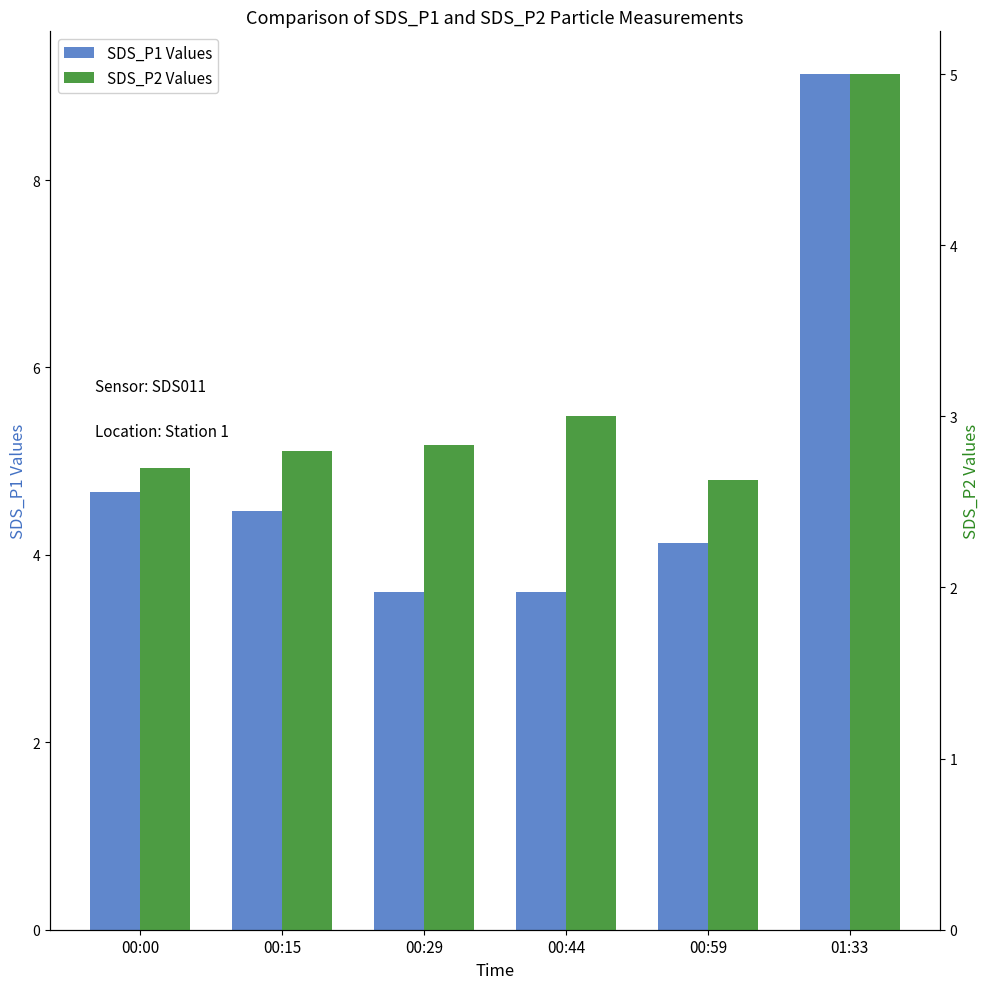

The value of SDS_P1 Values at 00:59 is 4.1. True or false?

True